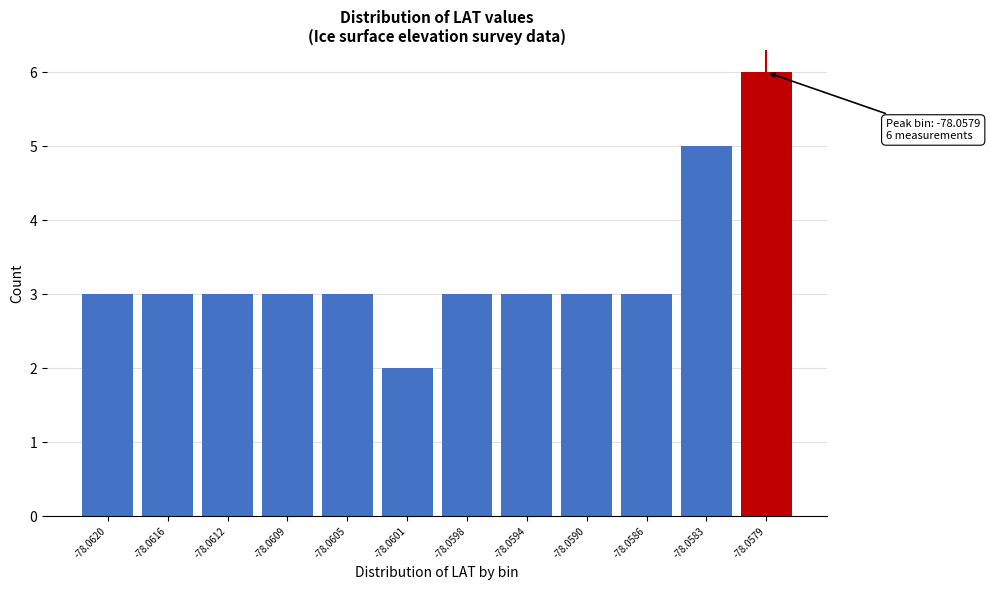

Reading left to right, extract all data points from this chart.

-78.0620=3	-78.0616=3	-78.0612=3	-78.0609=3	-78.0605=3	-78.0601=2	-78.0598=3	-78.0594=3	-78.0590=3	-78.0586=3	-78.0583=5	-78.0579=6